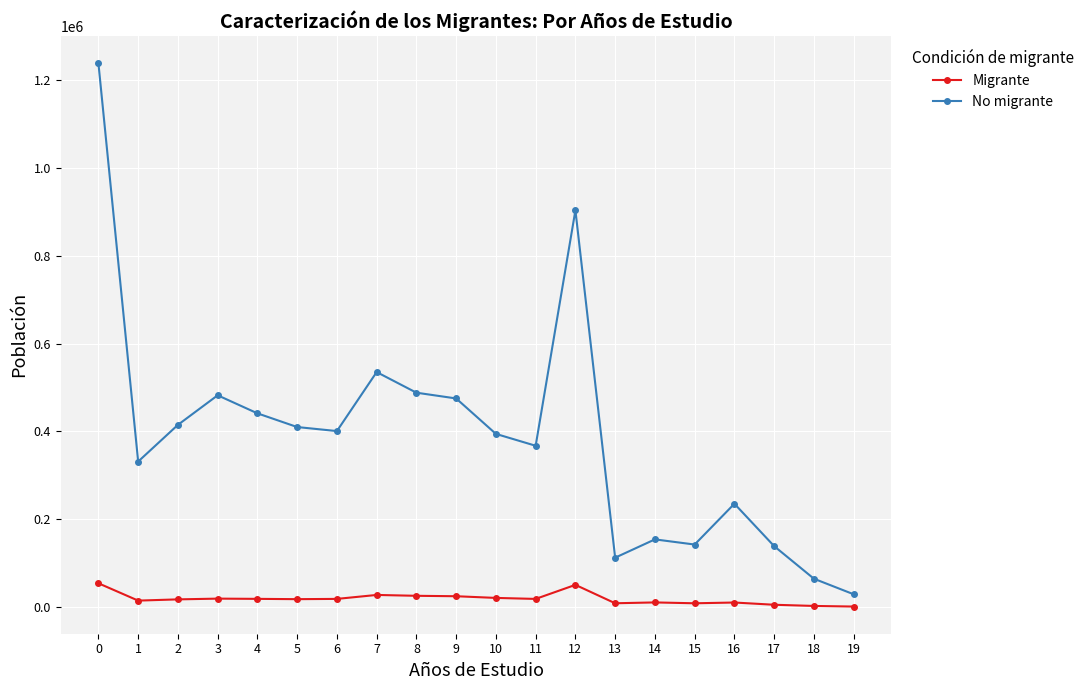

Rank the series at 4 from highest to lowest value.

No migrante, Migrante